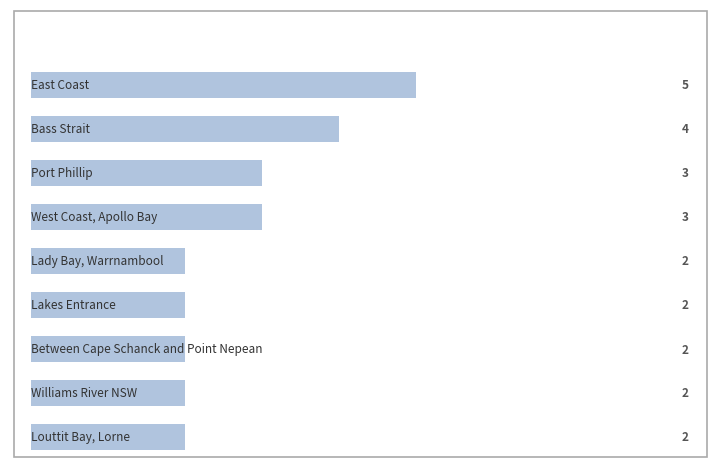

Where is the data nearest to the value 3?

Port Phillip